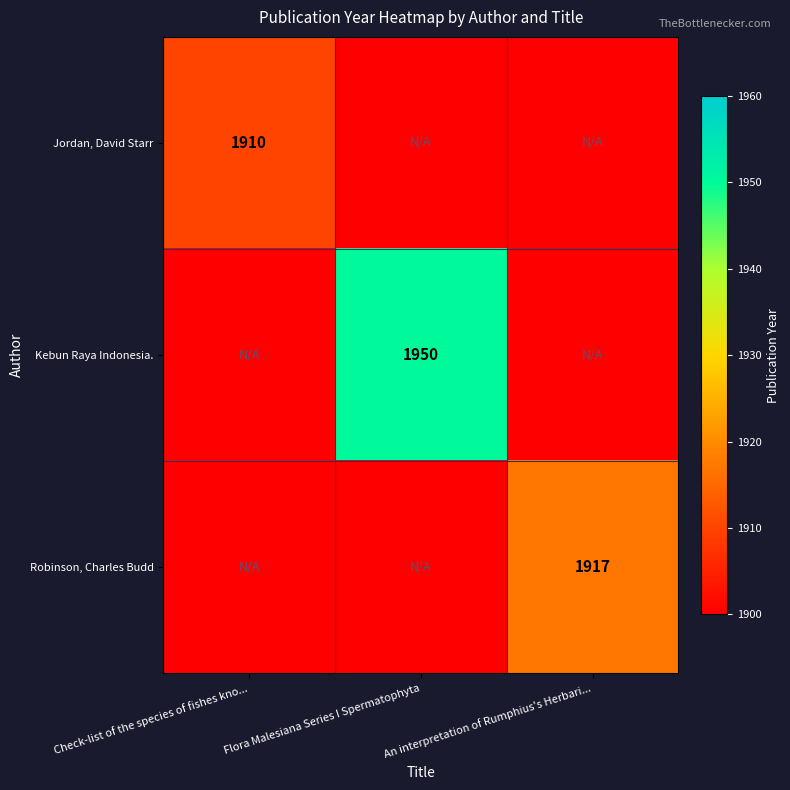

Is it true that Kebun Raya Indonesia. equals 1950 at Flora Malesiana Series I Spermatophyta?

True